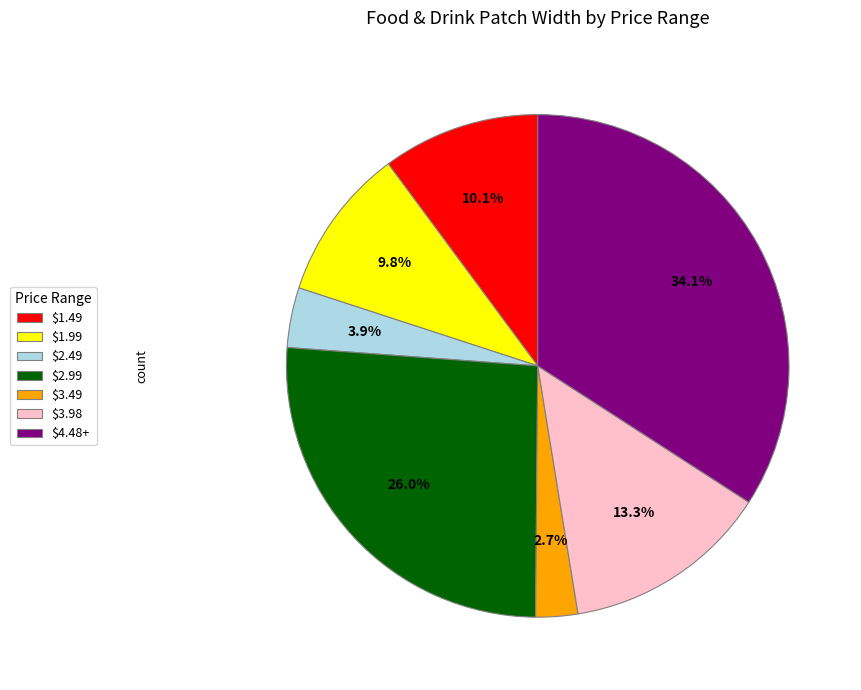

Is there a majority slice in this chart?

No